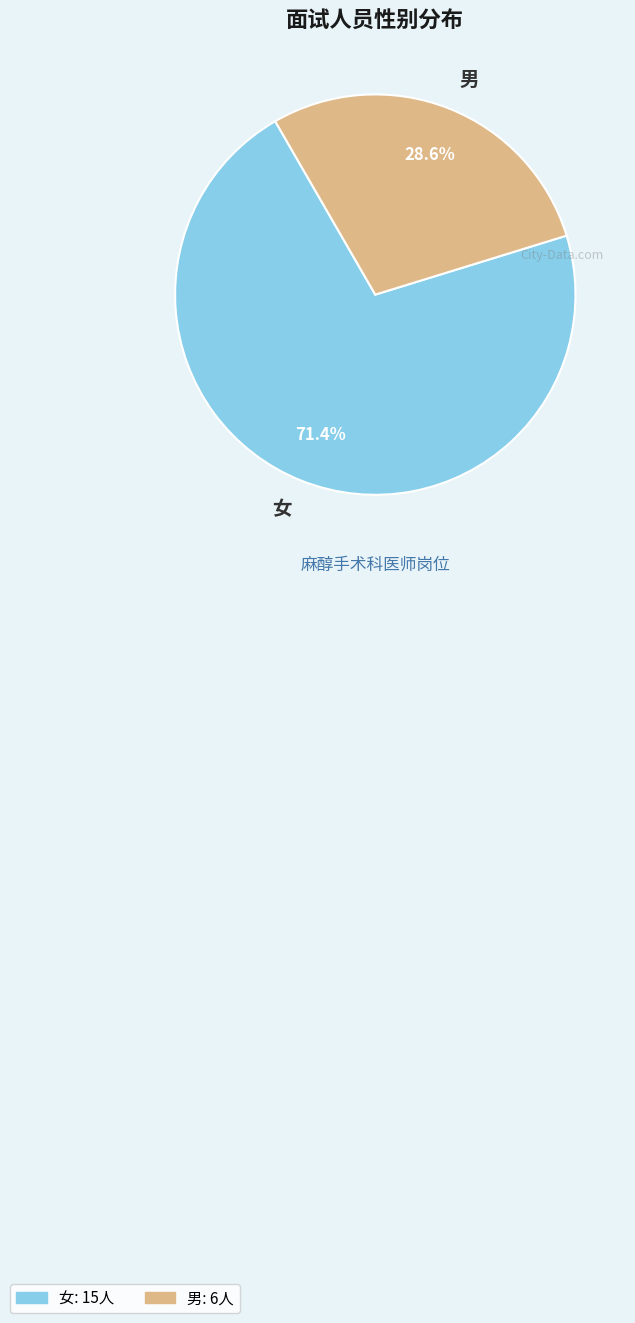

Rank the categories by value from highest to lowest.

女, 男